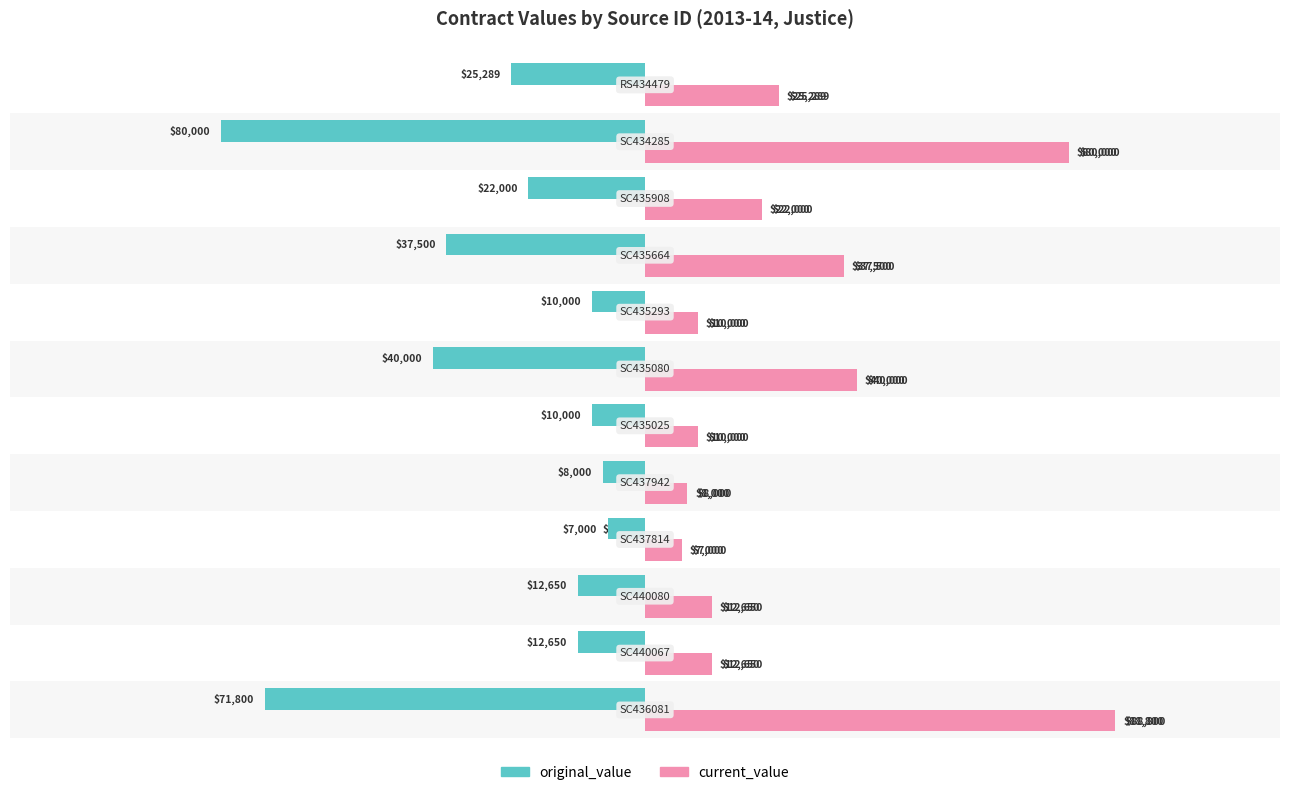

How many values in the original_value series are below -12650?

6